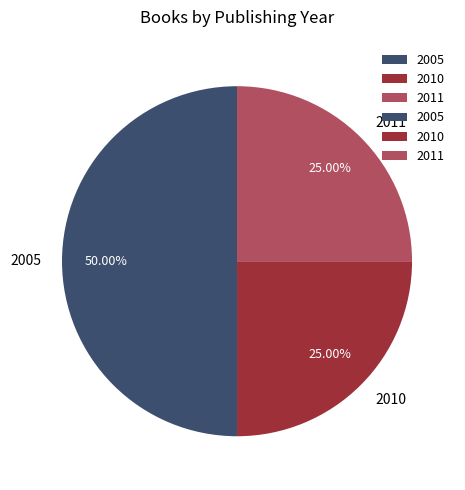

What is the ratio of the value at 2011 to the value at 2010?

1.0